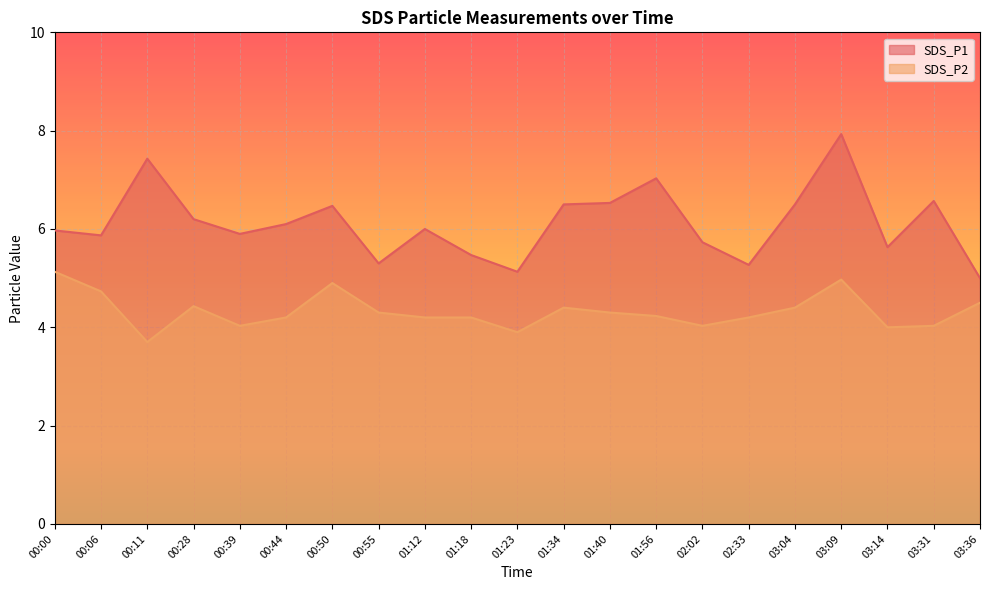

What is the difference between the maximum and minimum values in the SDS_P2 series?

1.4